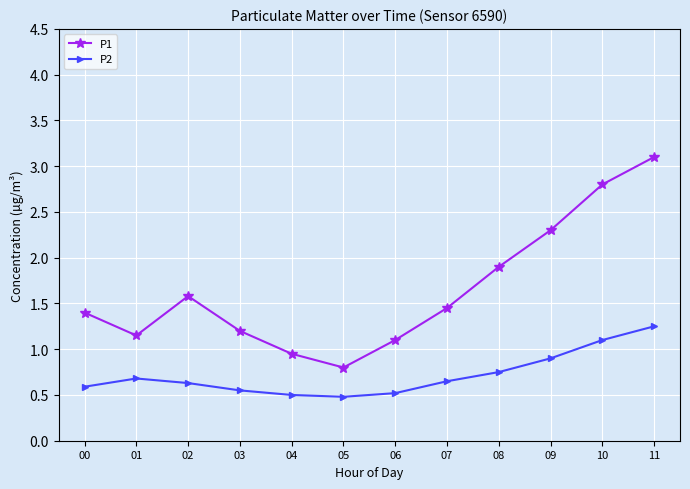

In P2, how many points are lower than both neighbors (excluding endpoints)?

1